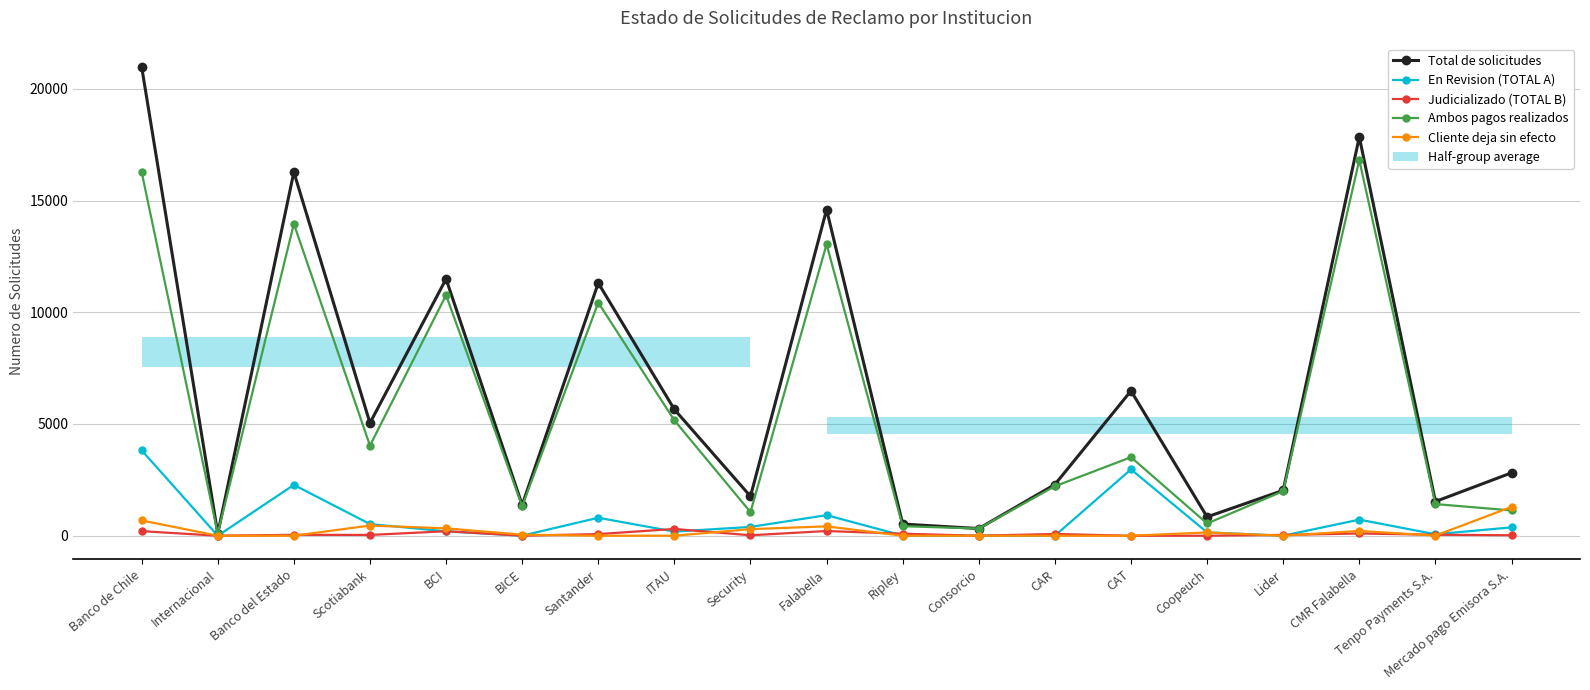

Rank the series at Santander from lowest to highest value.

Cliente deja sin efecto, Judicializado (TOTAL B), En Revision (TOTAL A), Ambos pagos realizados, Total de solicitudes